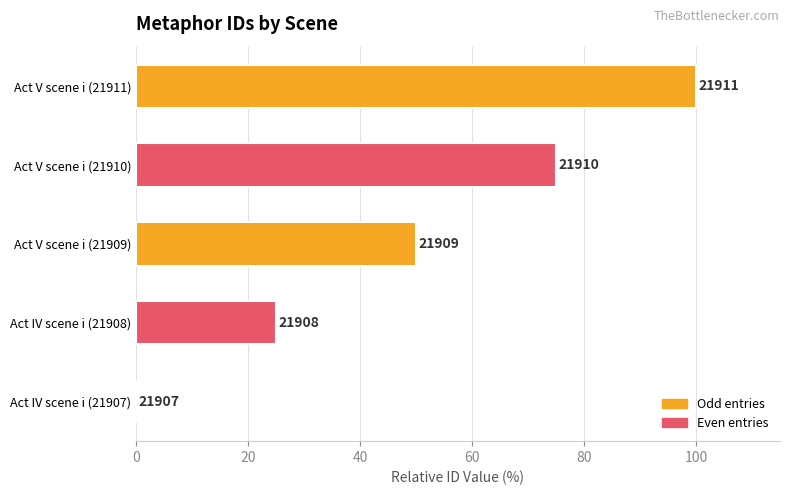

Are the bars horizontal?

Yes